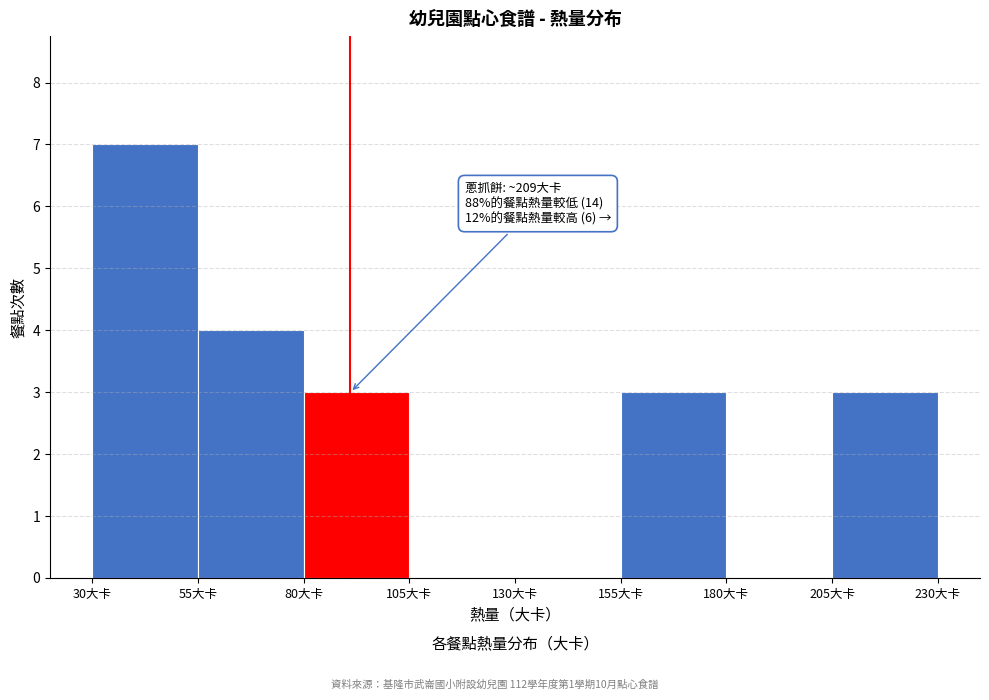

Over which range of the x-axis is the bar tallest?

30 to 55